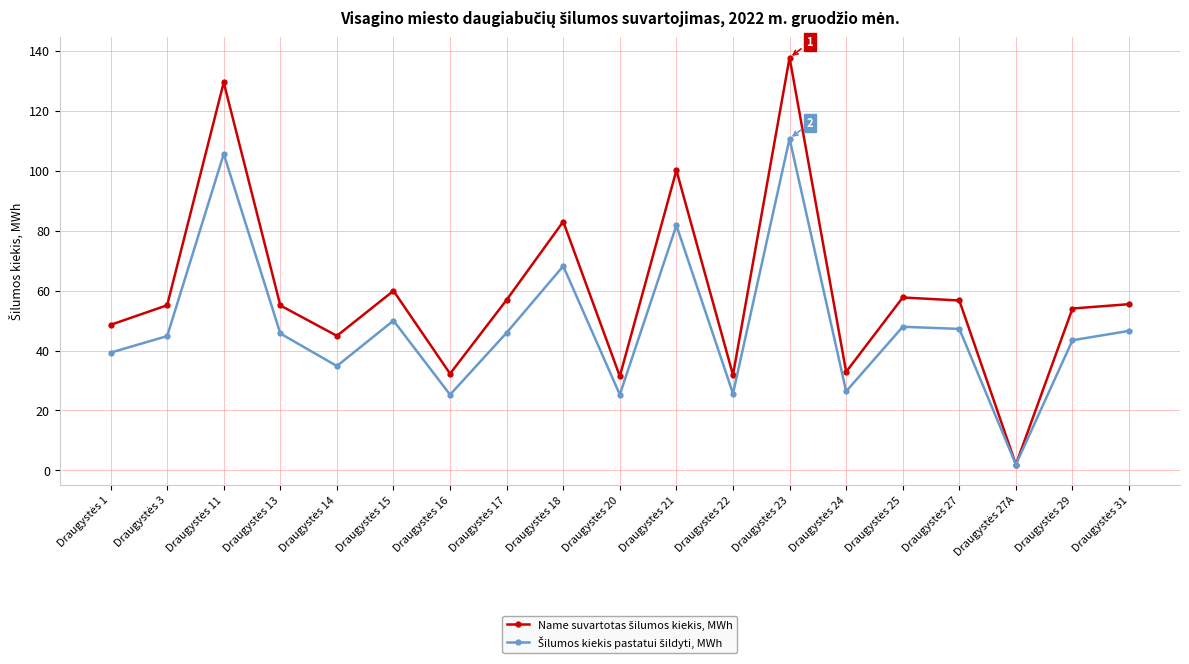

At how many categories does at least one series exceed 70?

4